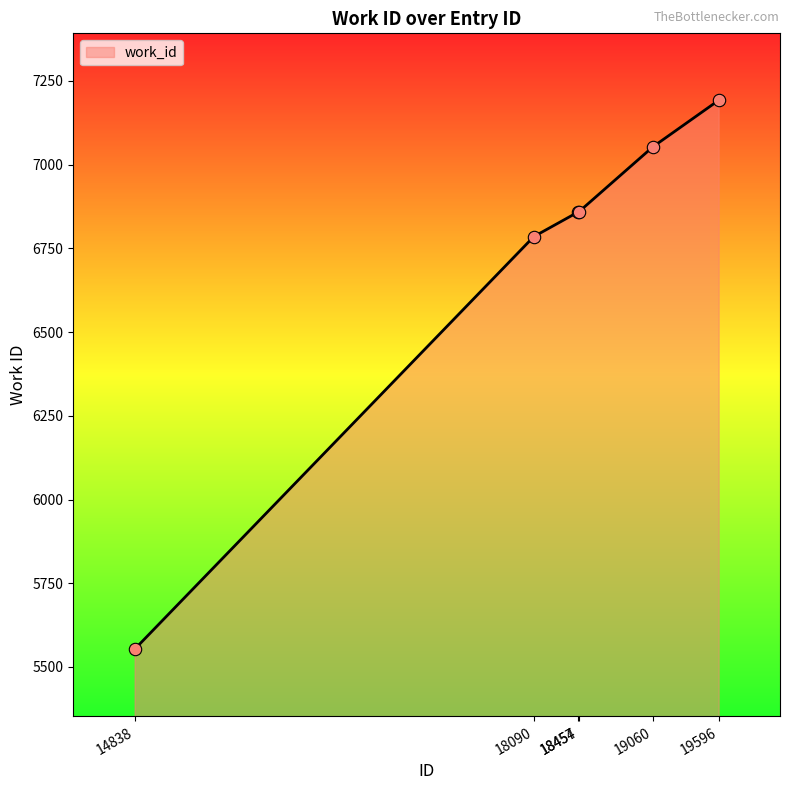

Approximately how many times larger is the value at 19596 compared to 18454?

1.0